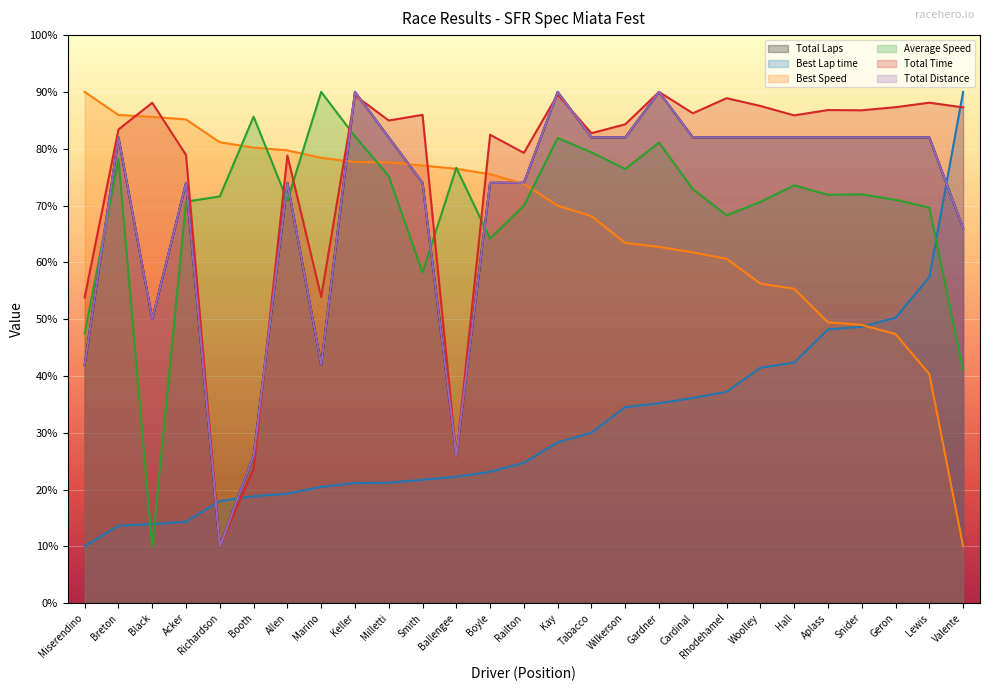

At how many categories does at least one series exceed 87?

11